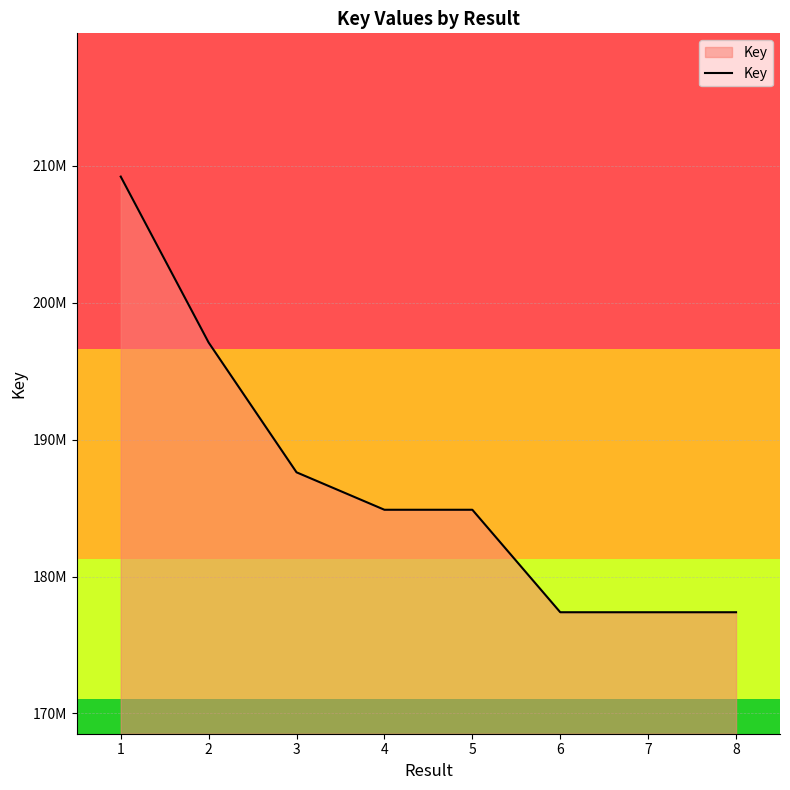

What is the change in value from 1 to 2?

-12114897